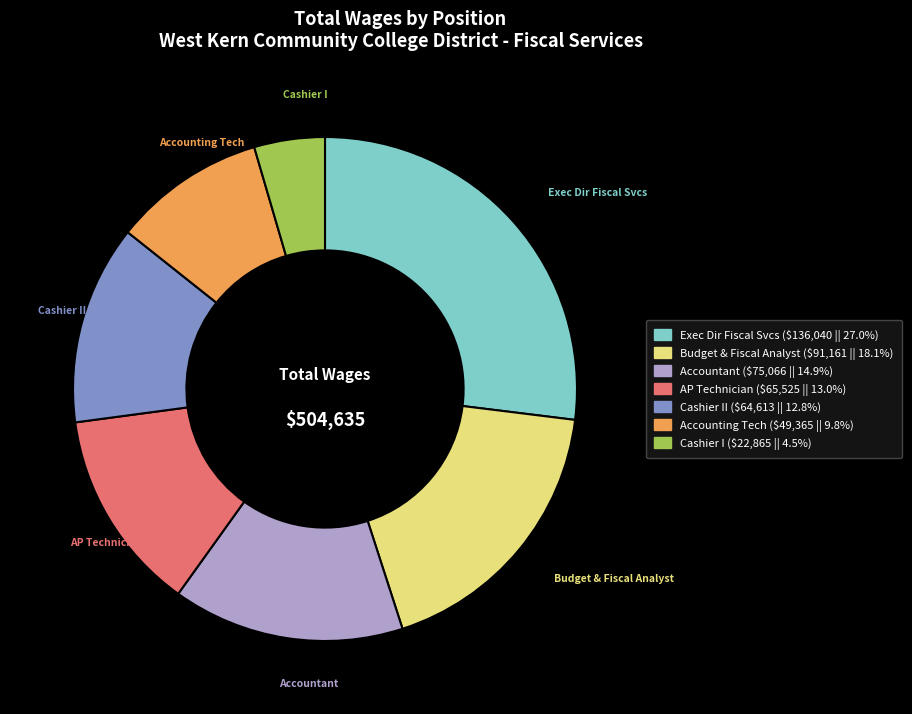

Which slice is the smallest?

Cashier I